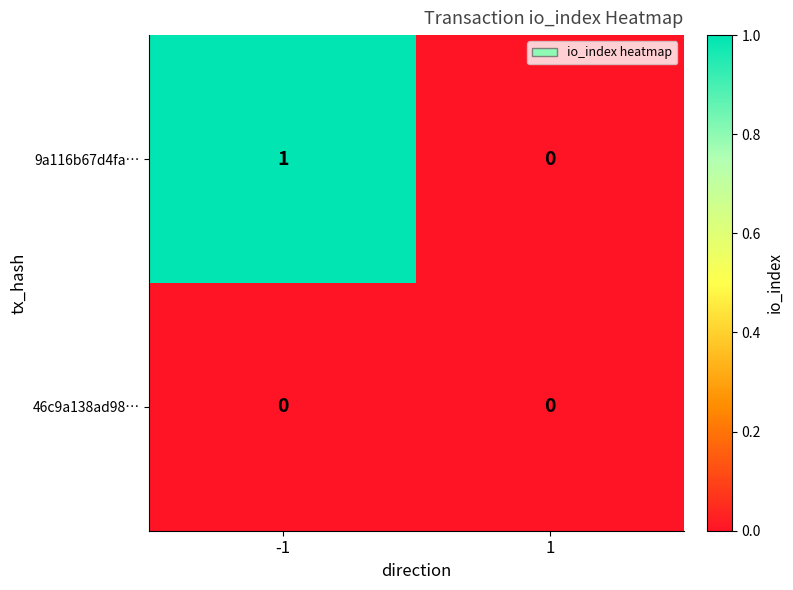

True or false: 9a116b67d4fa… has a value of 1 at -1.

True